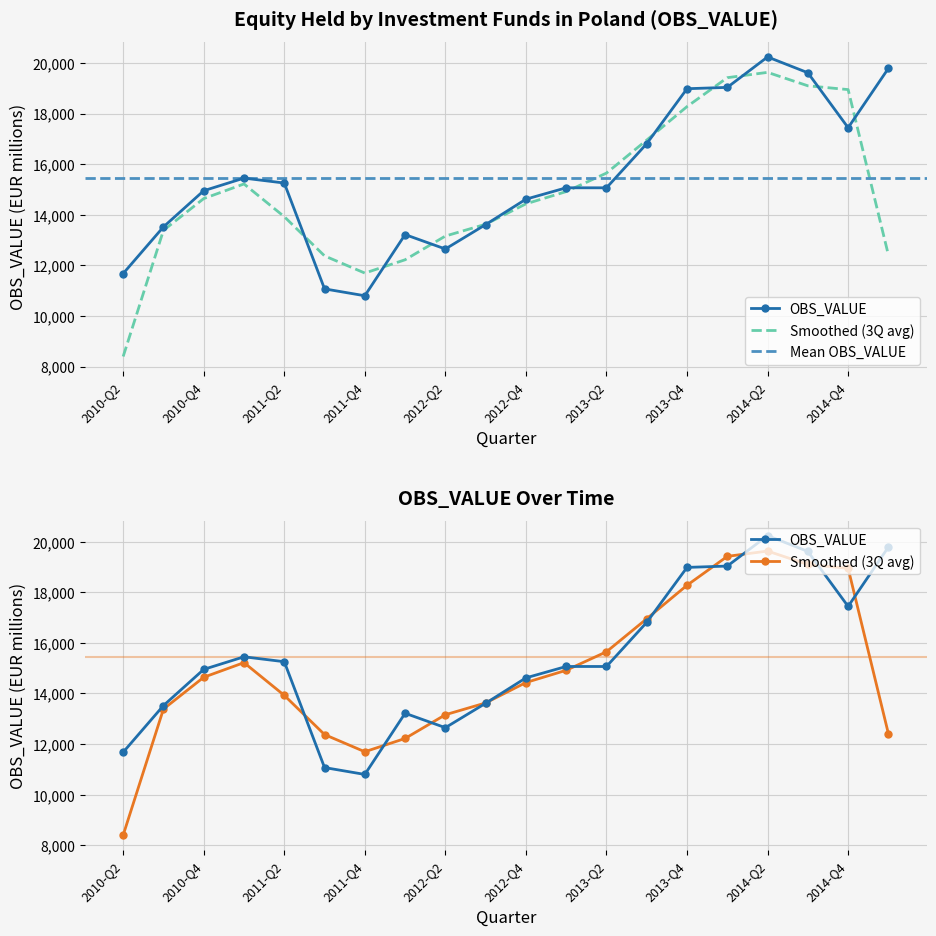

What is the sum of the values at 2011-Q3 and 2013-Q2?

26139.3